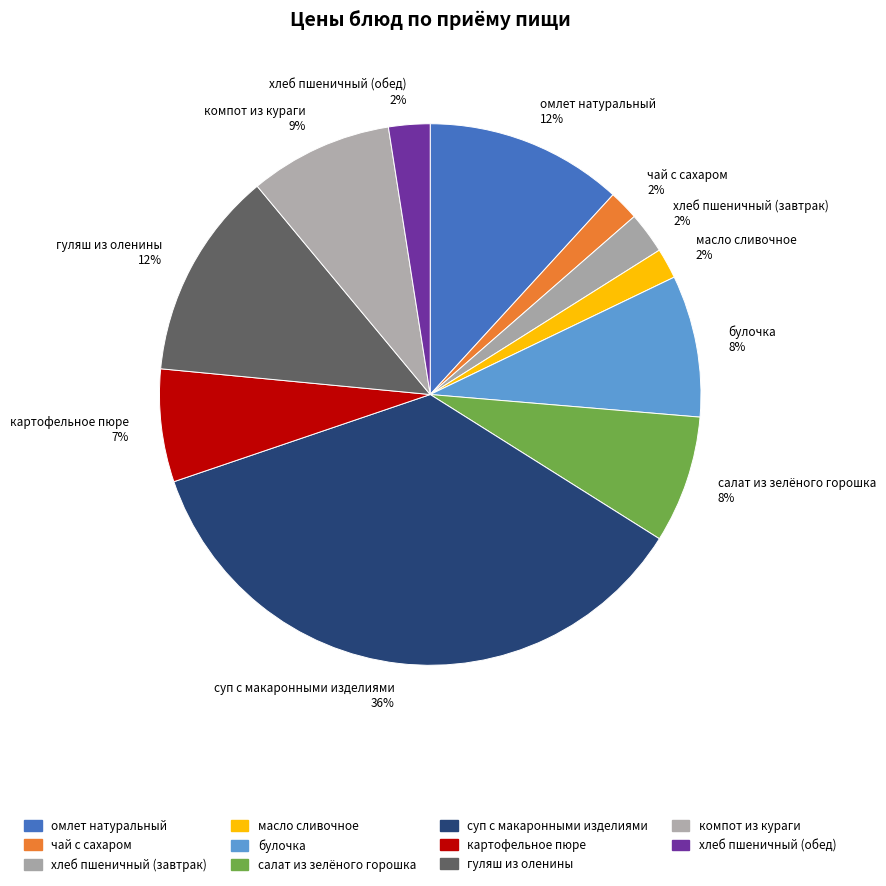

To the nearest percent, what is the difference between the largest and smallest slice percentages?

34%